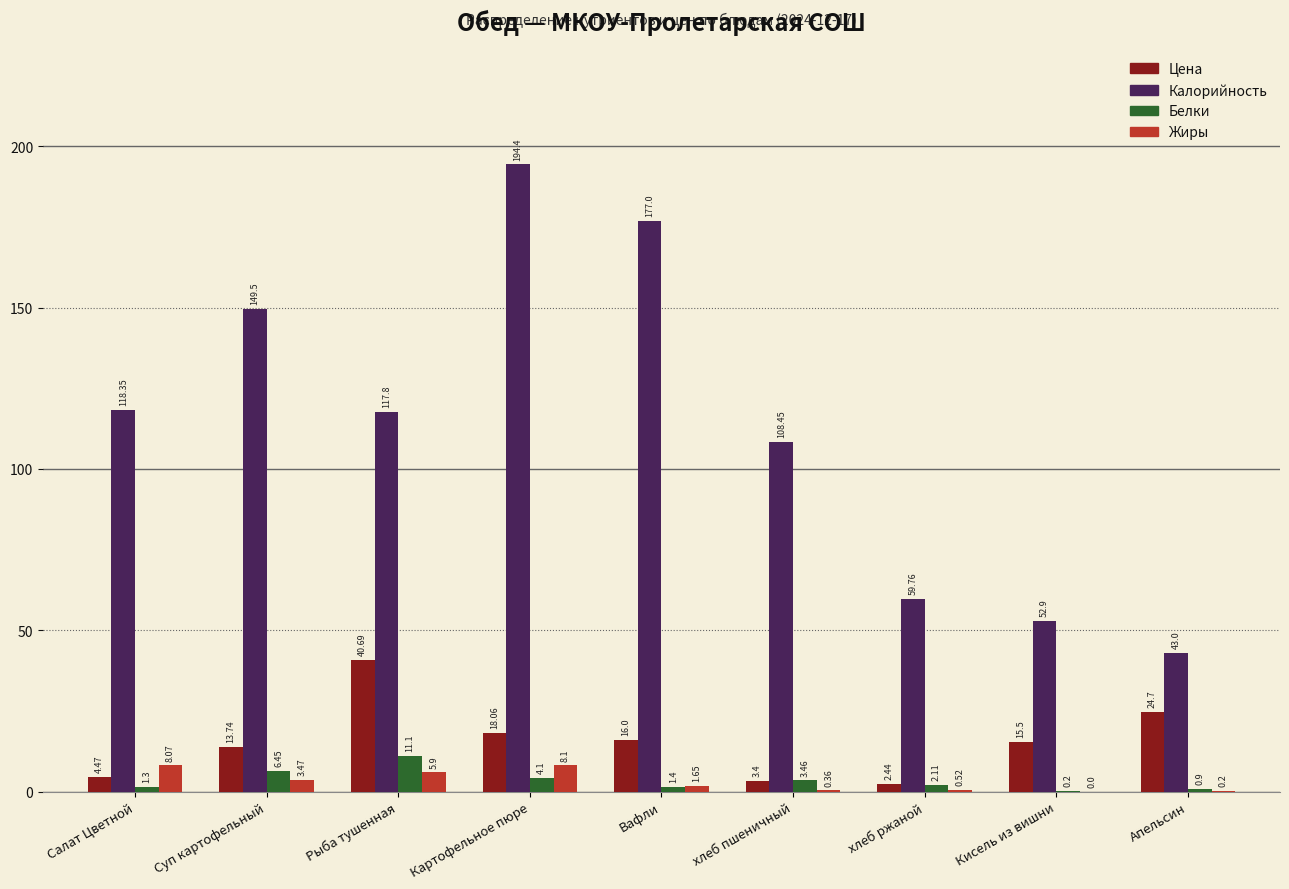

At which label is Белки closest to 5?

Картофельное пюре